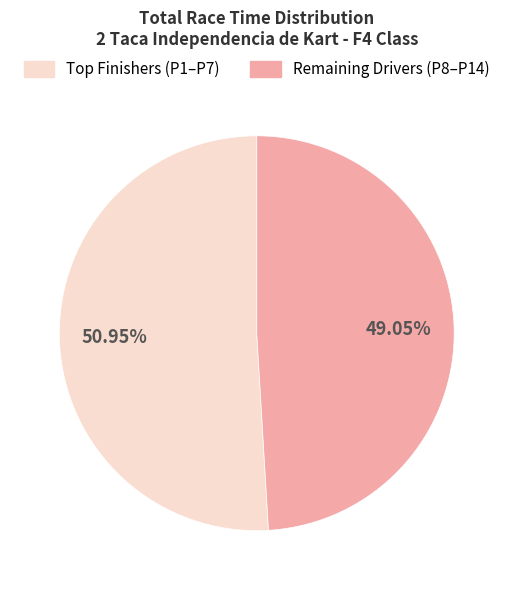

Is there a majority slice in this chart?

Yes